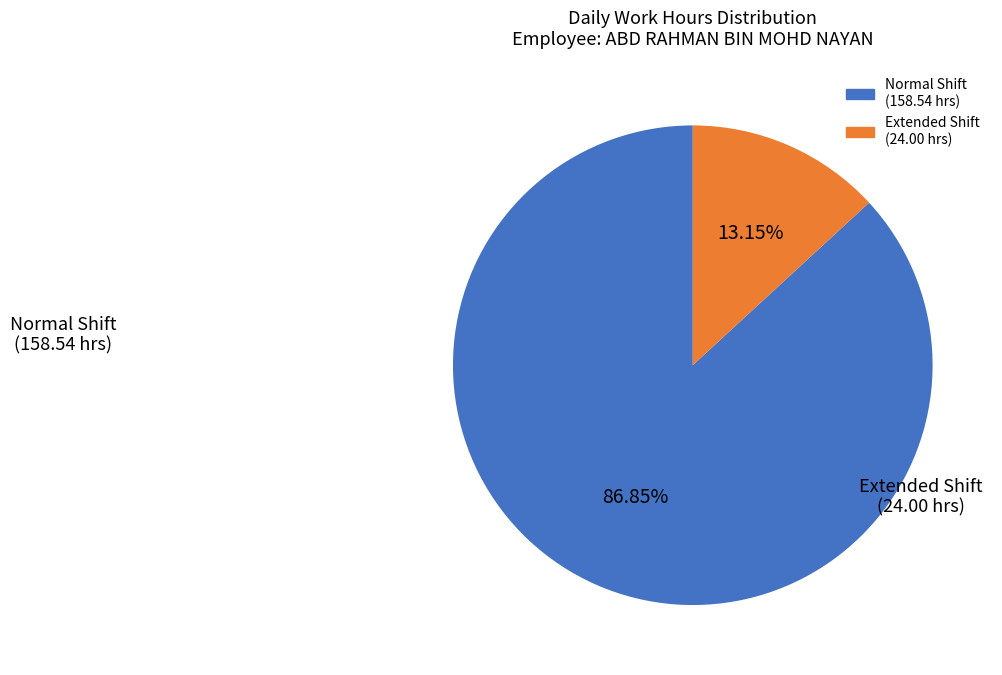

Is there any slice that represents more than half of the pie?

Yes